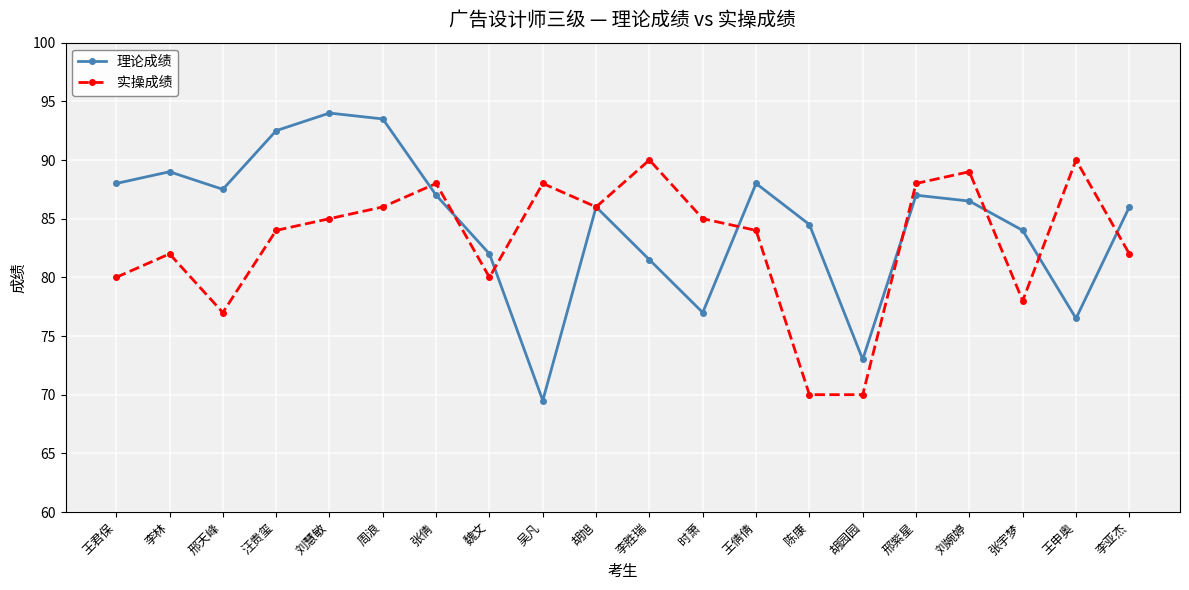

Rank the series by their average value, from lowest to highest.

实操成绩, 理论成绩